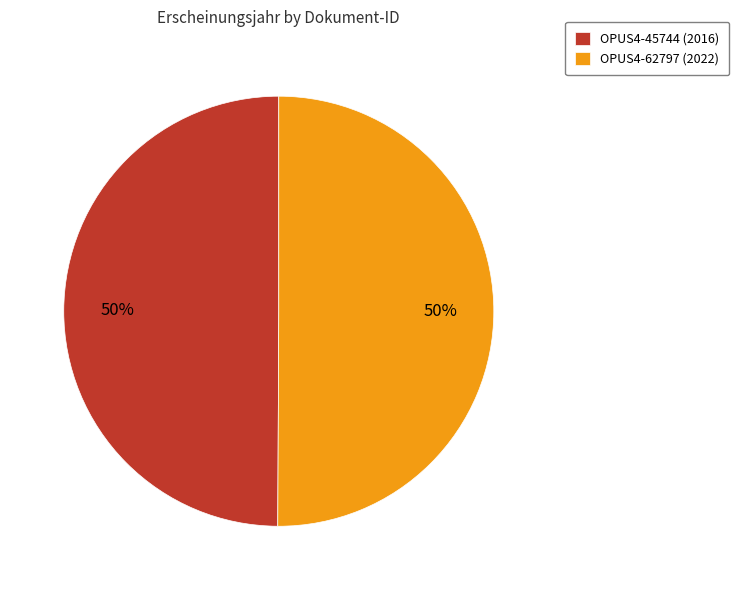

What is the ratio of the value at OPUS4-45744 (2016) to the value at OPUS4-62797 (2022)?

1.0